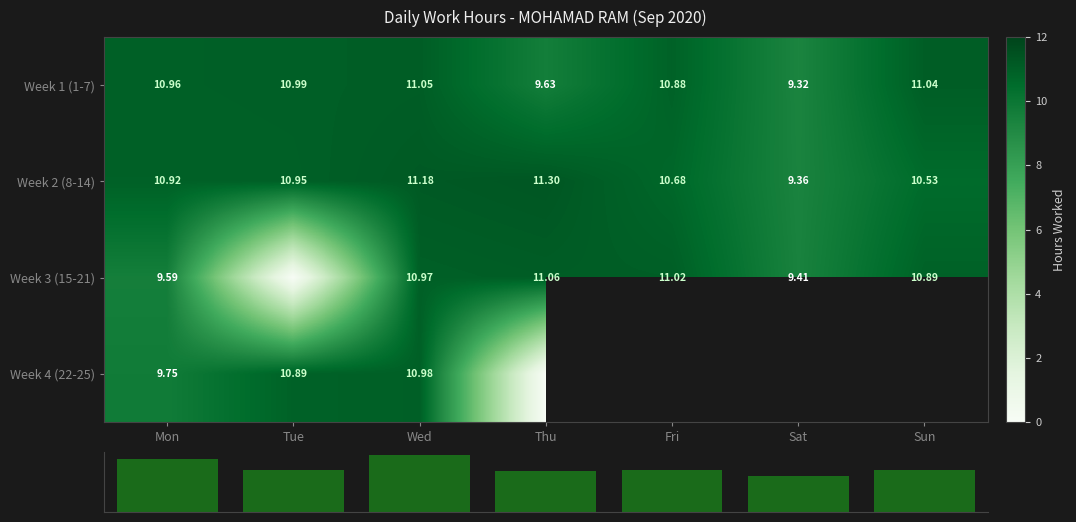

Is it true that Week 3 (15-21) equals 6.2 at Sat?

False